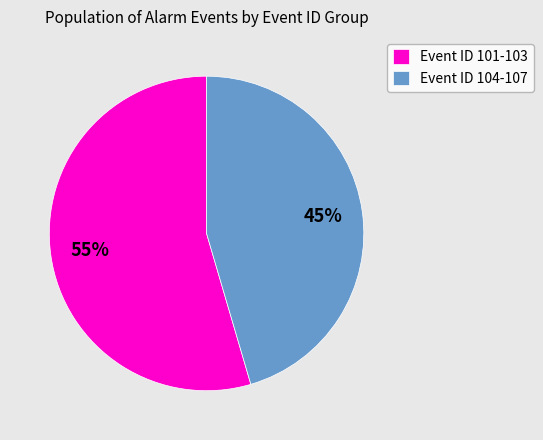

Which slice is the largest?

Event ID 101-103